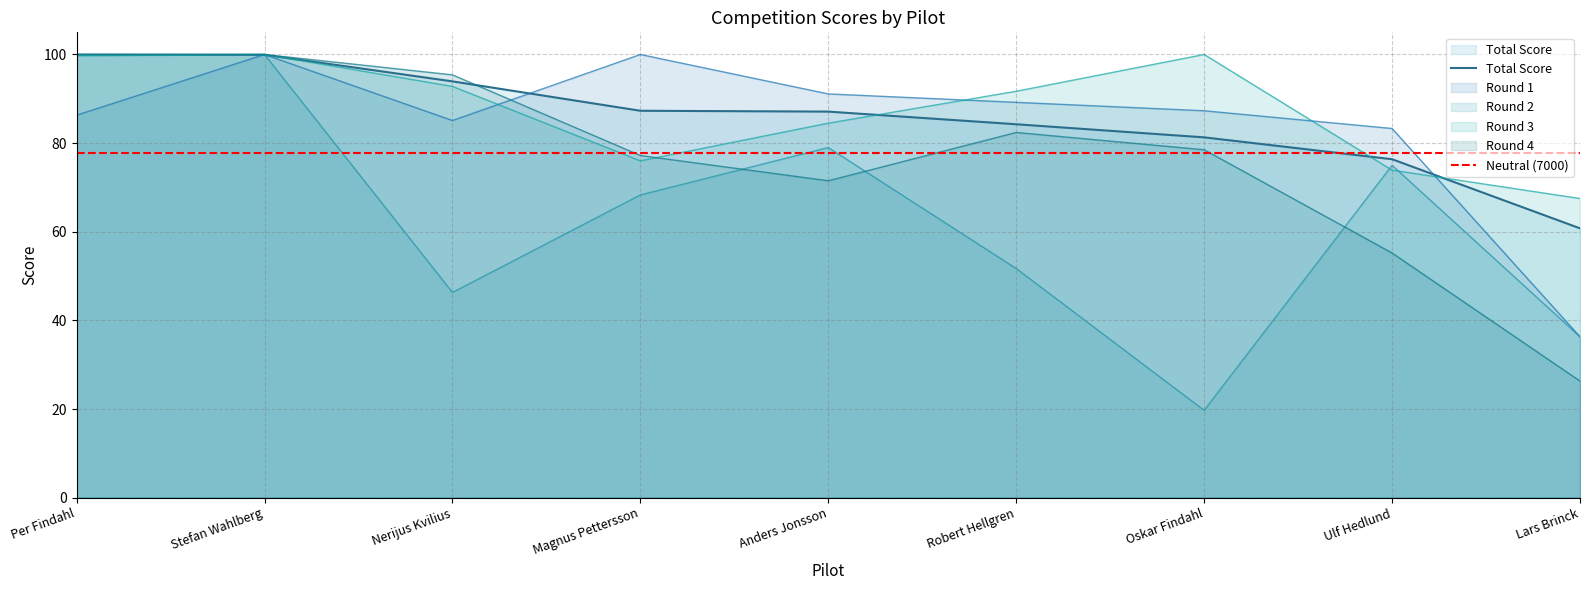

Is it true that Round 4 equals 82.4 at Robert Hellgren?

True